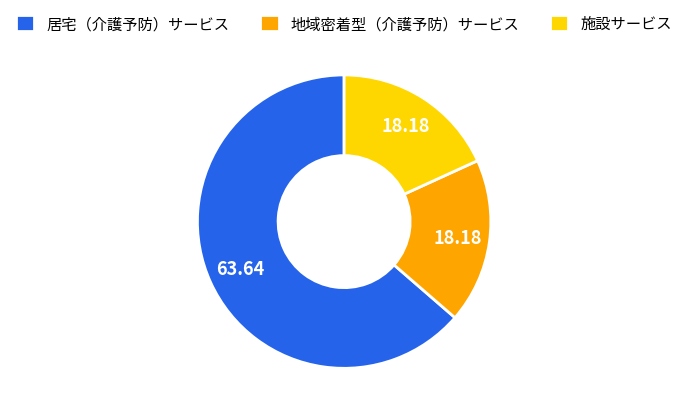

The 施設サービス slice represents 28% of the pie. True or false?

False